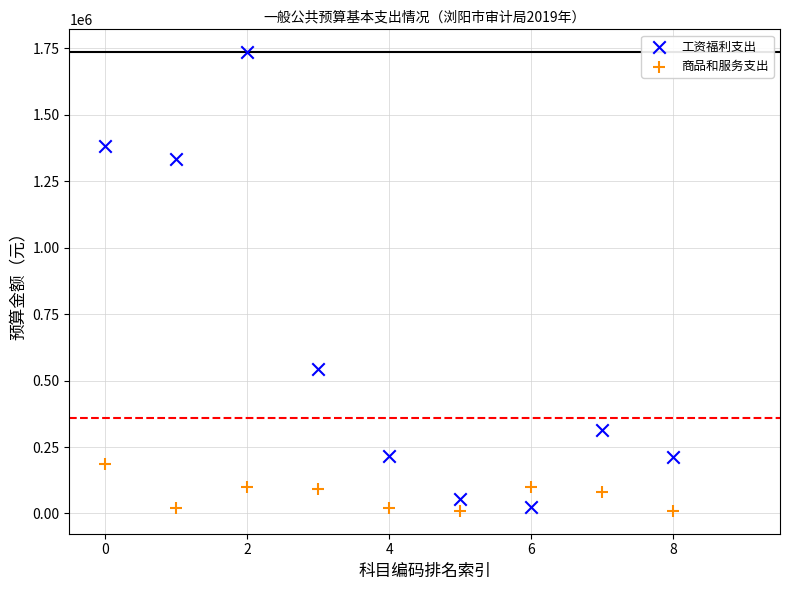

What are all the series names shown in the legend?

工资福利支出, 商品和服务支出